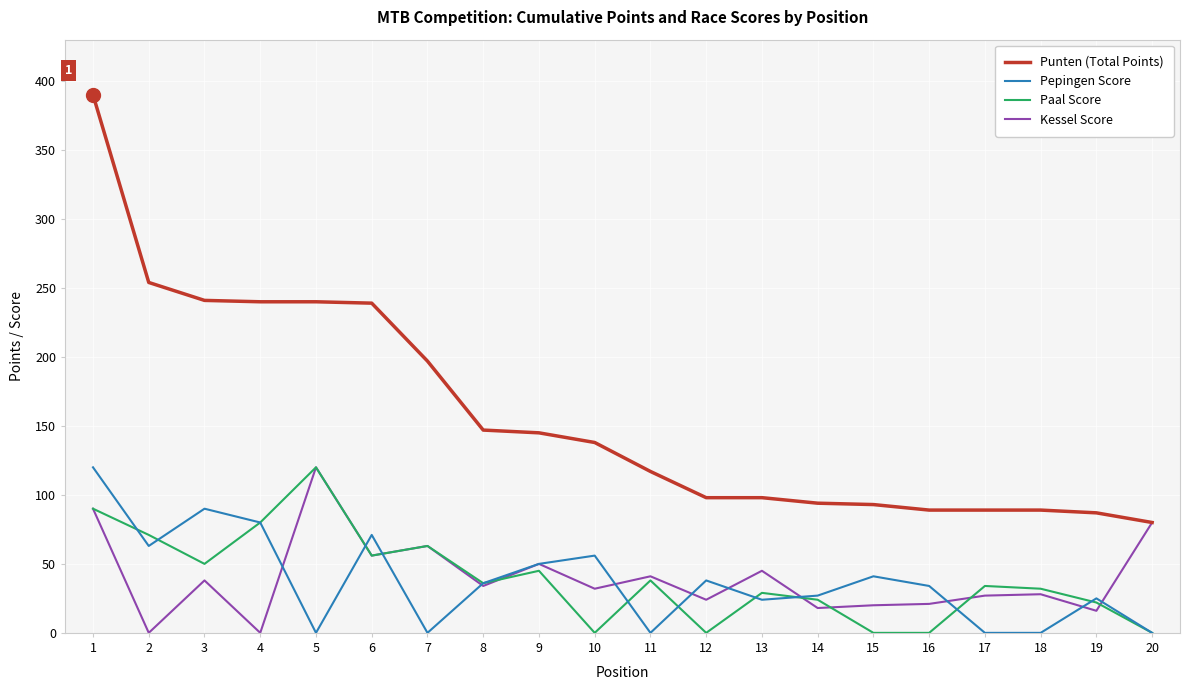

True or false: Punten (Total Points) and Paal Score intersect in this chart.

False